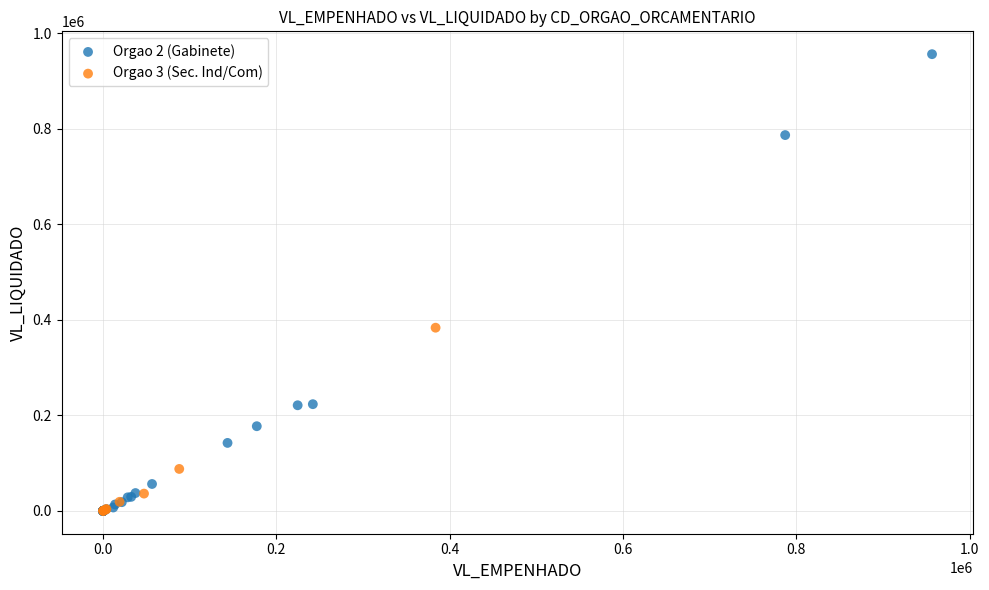

Which series contains the highest Y value?

Orgao 2 (Gabinete)